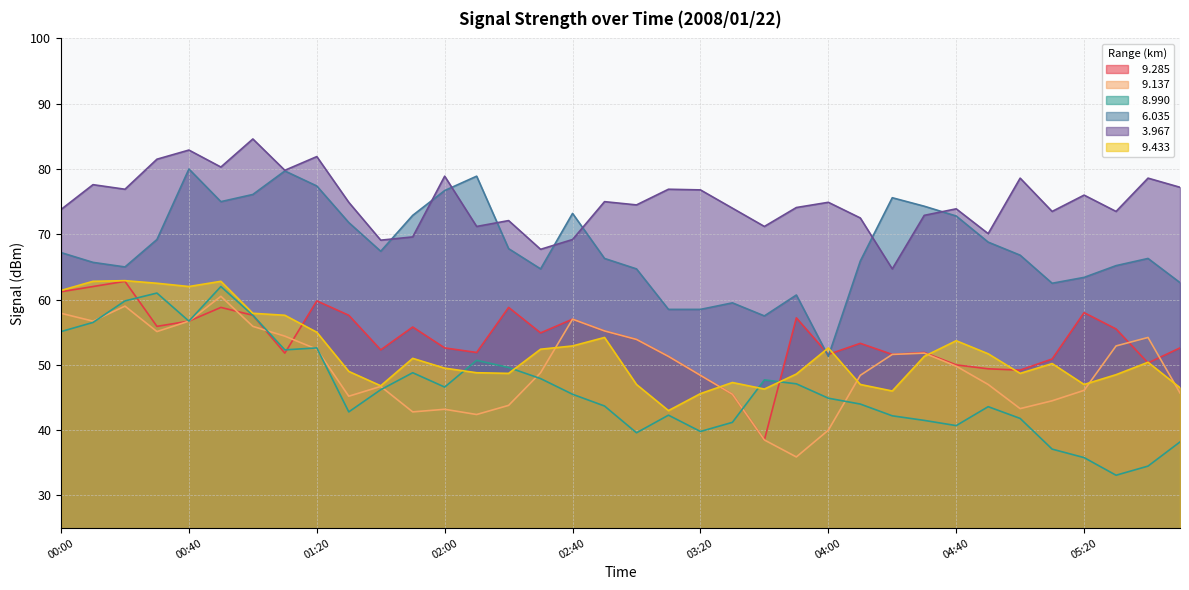

What is the difference between the highest and lowest values at 05:00?

36.8